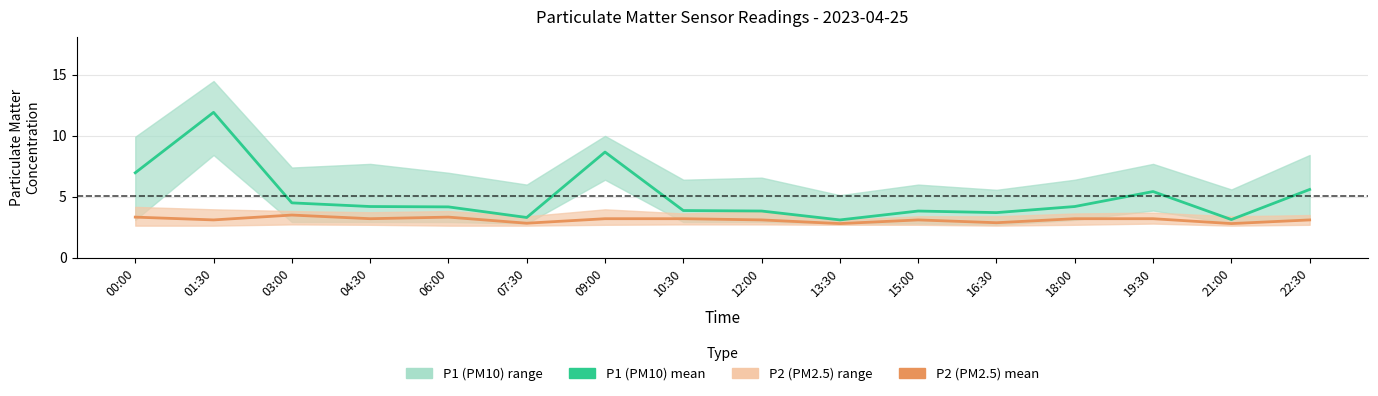

Where is P1 mean nearest to the value 7?

00:00